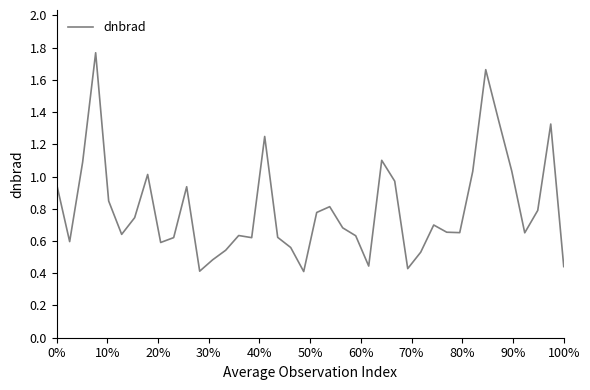

What is the difference between the maximum and minimum values?

1.4